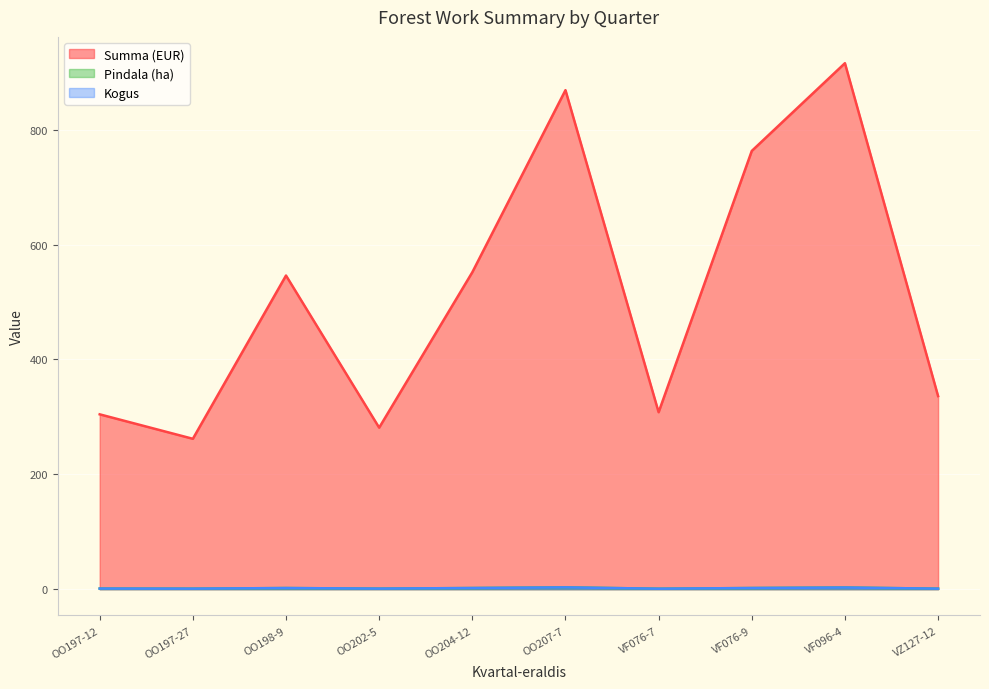

After their last crossing, which series has the higher values: Kogus or Pindala (ha)?

Kogus